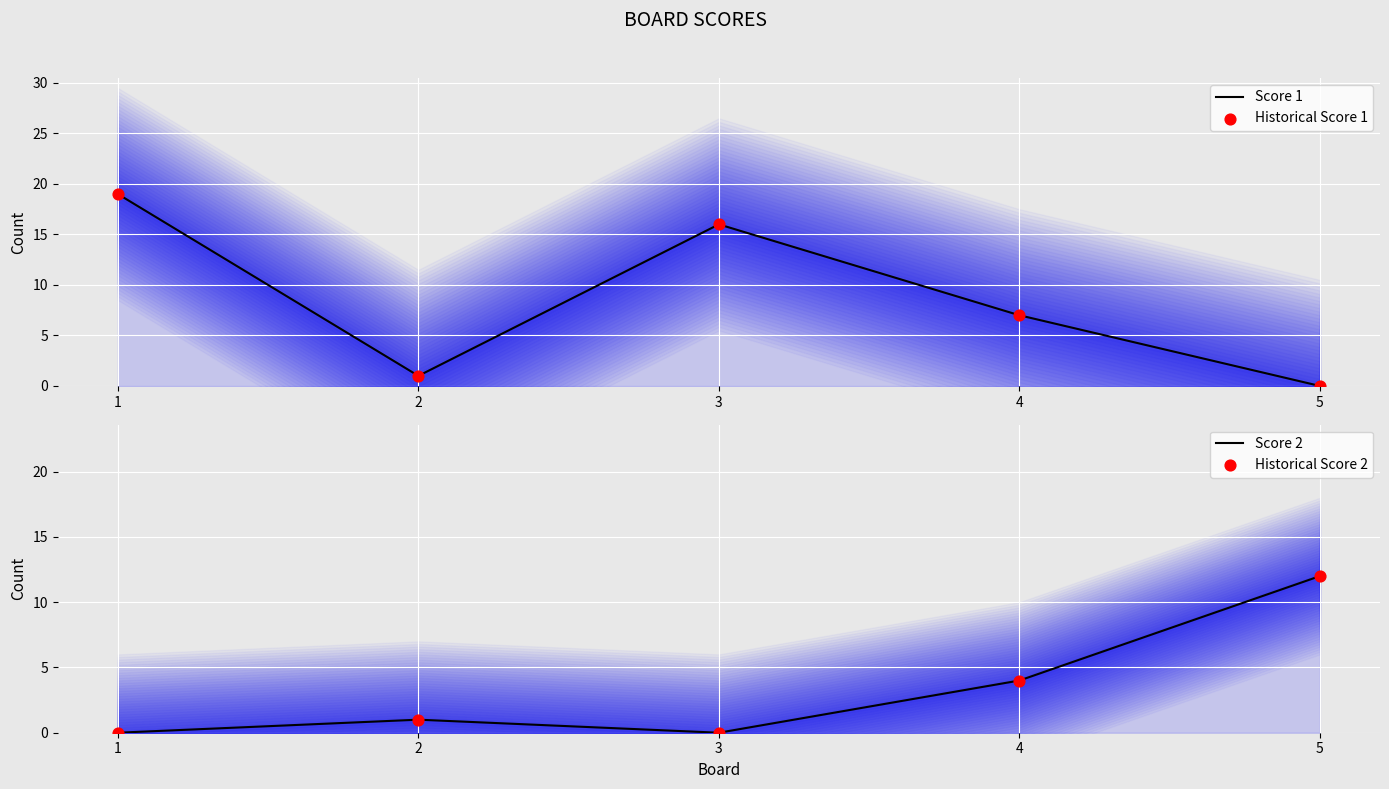

At how many categories does at least one series exceed 15?

2